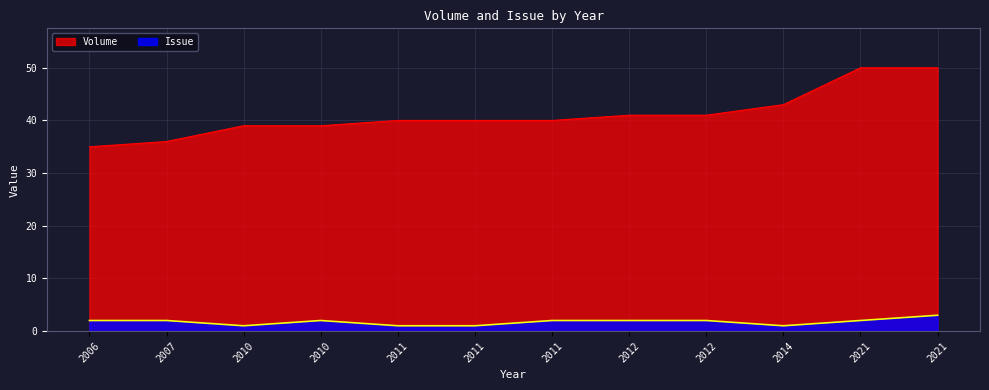

What is the difference between the highest and lowest values at 2010?

38